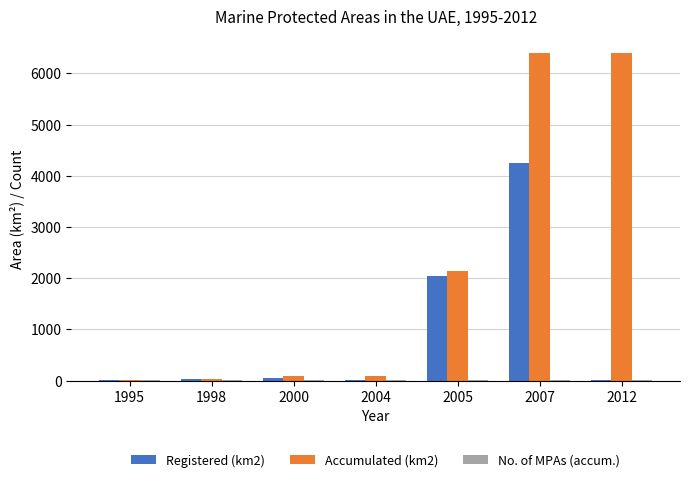

The Registered (km2) series shows 2.7 at 1995. True or false?

True